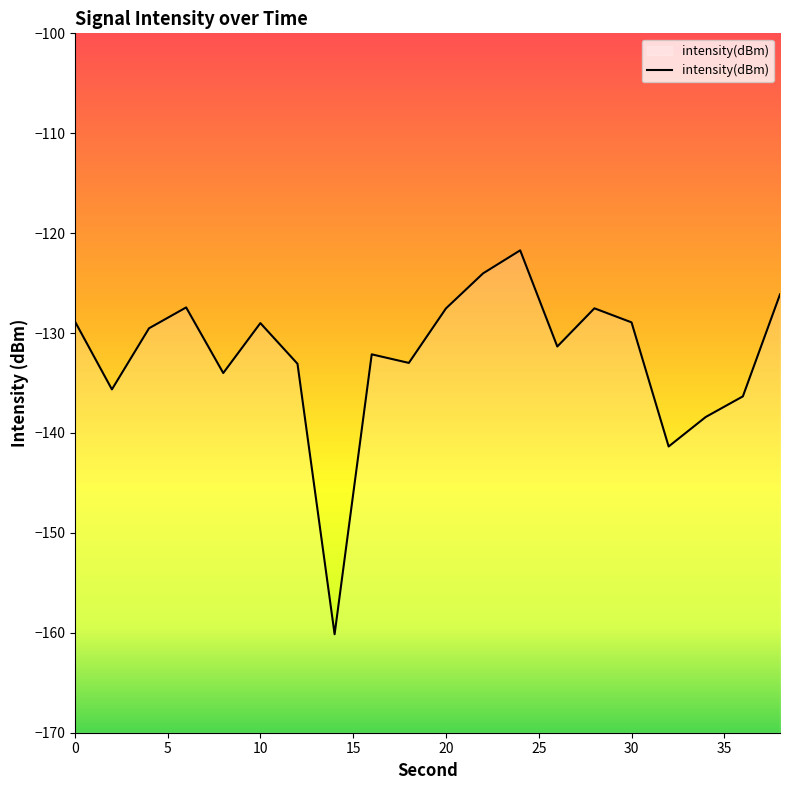

True or false: the data shows -45.4 at 18.

False